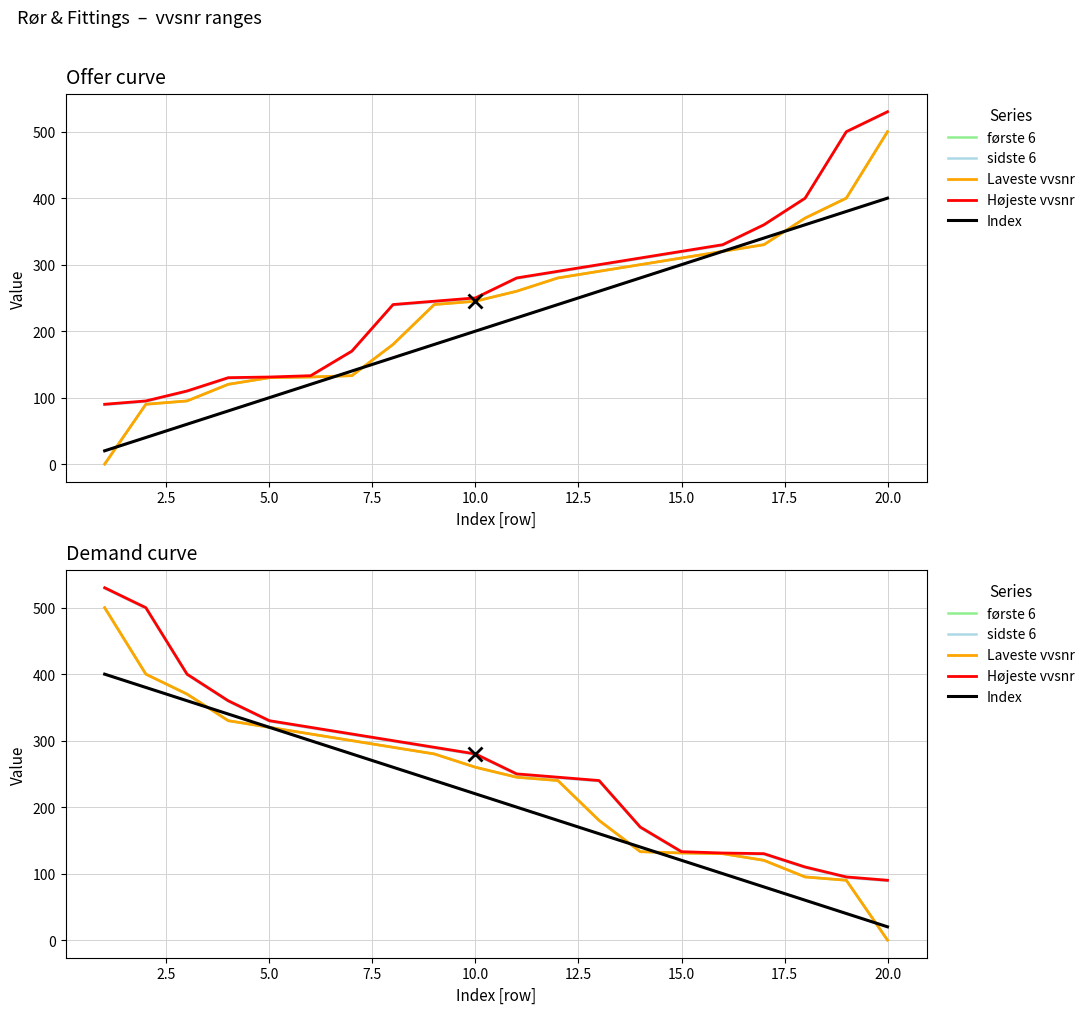

The Højeste vvsnr series shows 420.2 at 12. True or false?

False